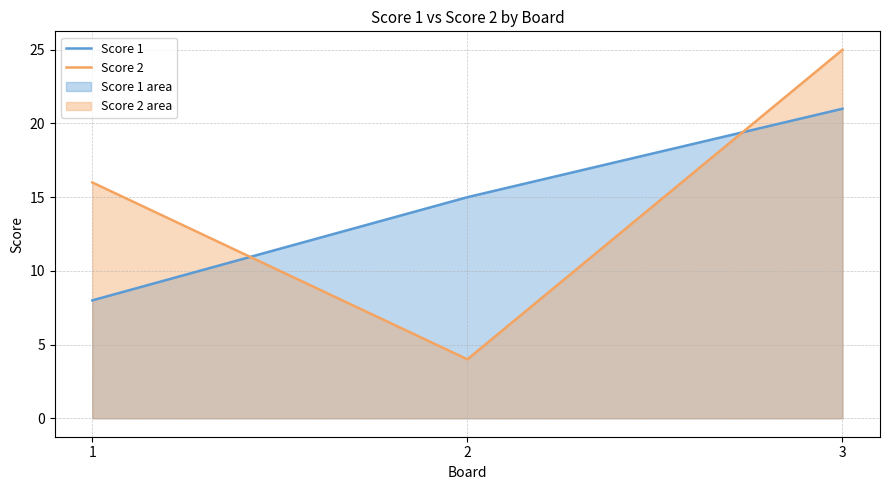

At which label does Score 2 first exceed 16?

3